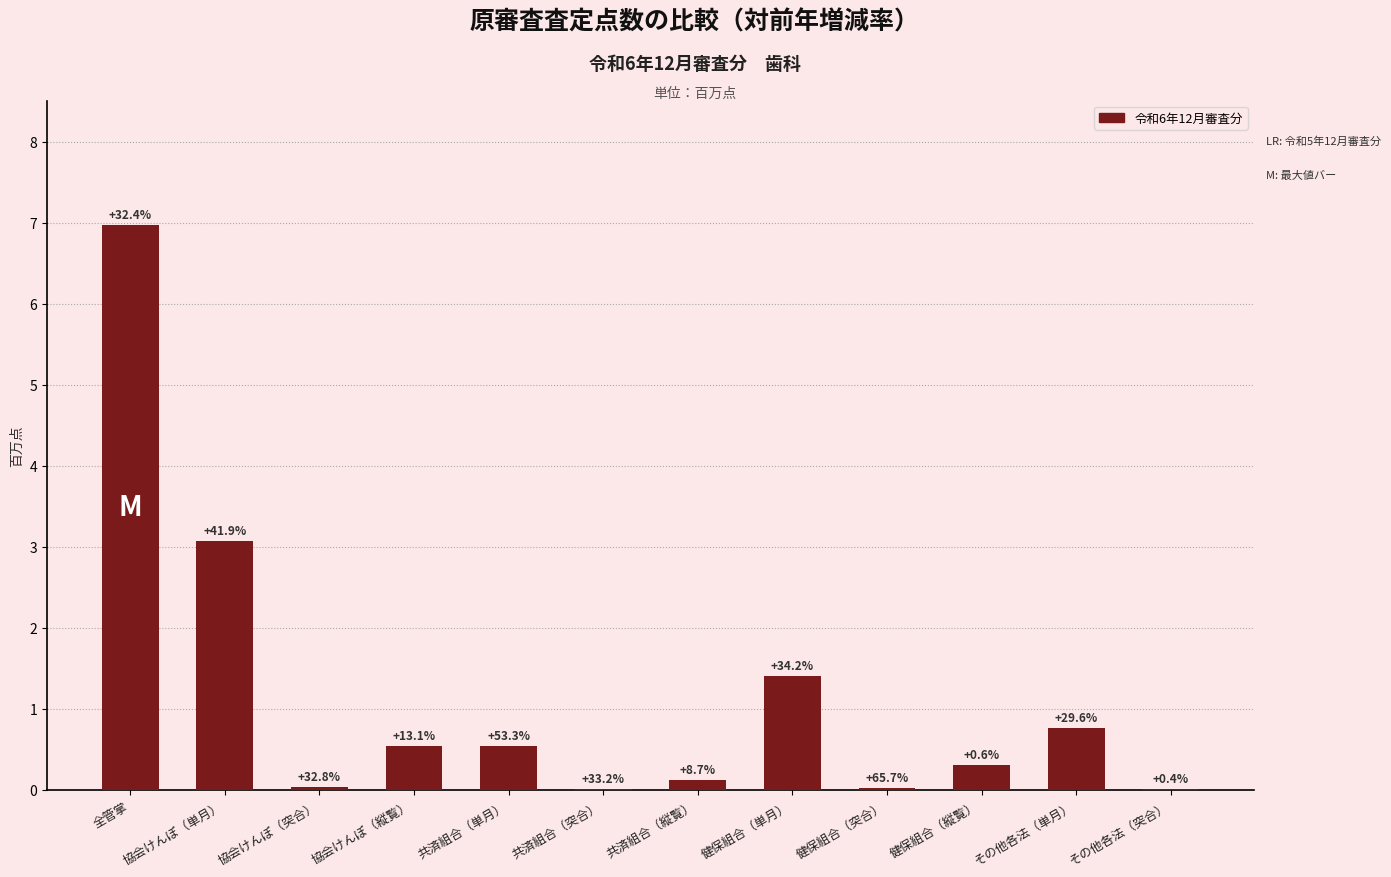

What is the change in value from 共済組合（単月） to 健保組合（縦覧）?

-0.2